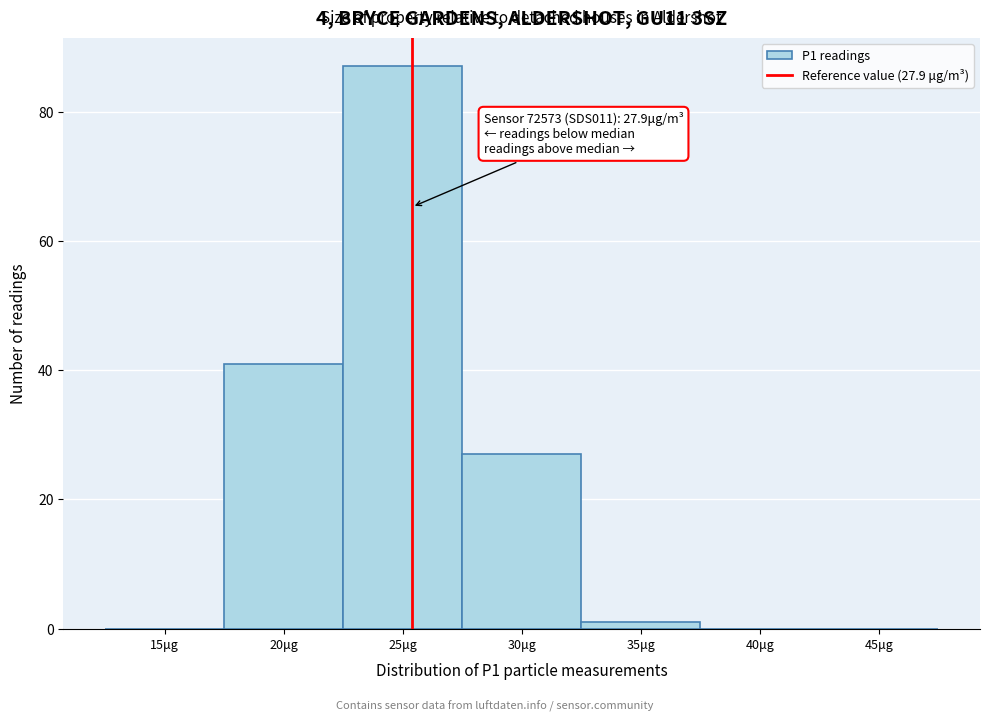

Reading left to right, what are all the values shown in this chart?

15μg=0	20μg=41	25μg=87	30μg=27	35μg=1	40μg=0	45μg=0